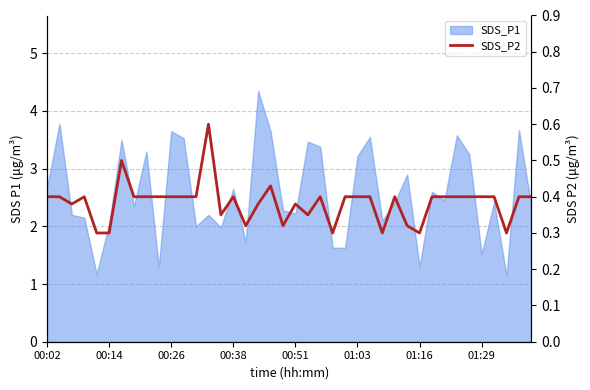

True or false: the data shows 0.4 at 19.

False